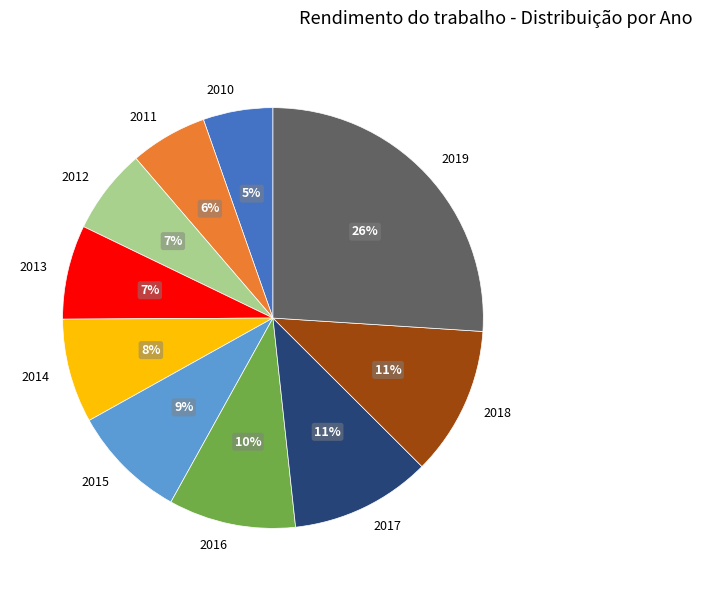

To the nearest percent, what percentage of the pie is 2013?

7%